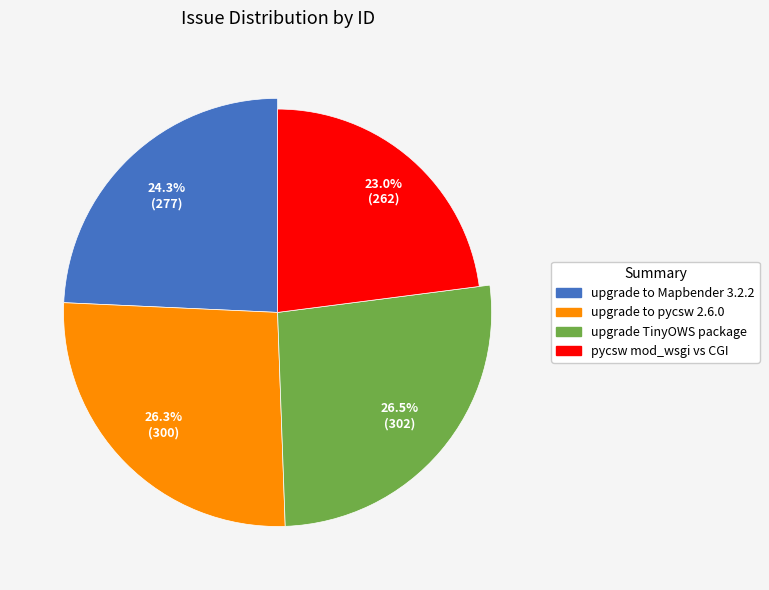

To the nearest percent, what is the difference between the largest and smallest slice percentages?

4%